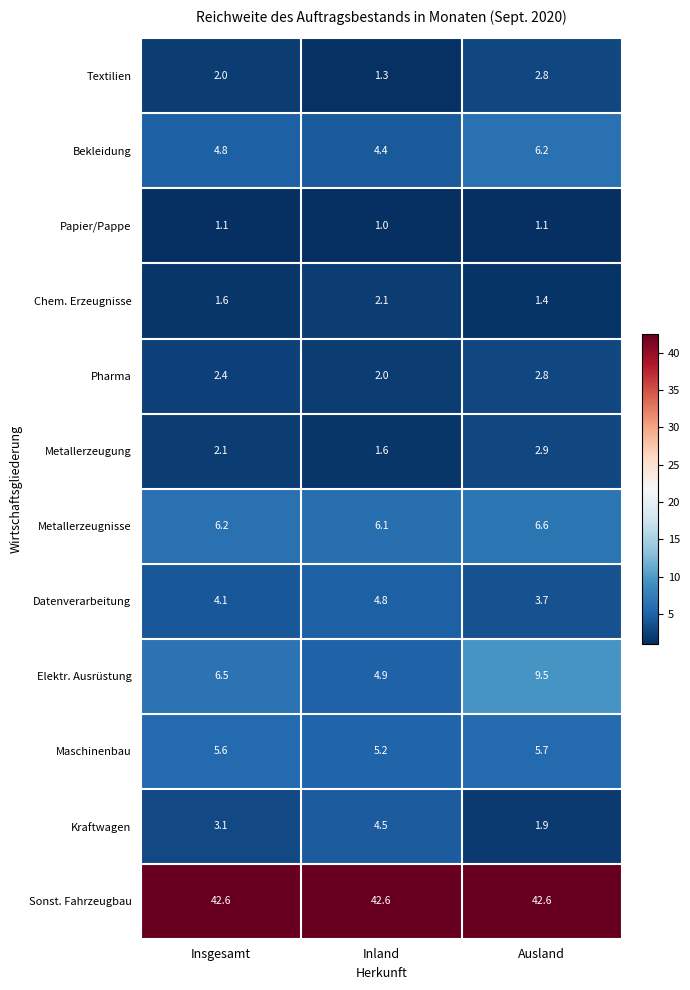

The Datenverarbeitung series shows 6.4 at Insgesamt. True or false?

False